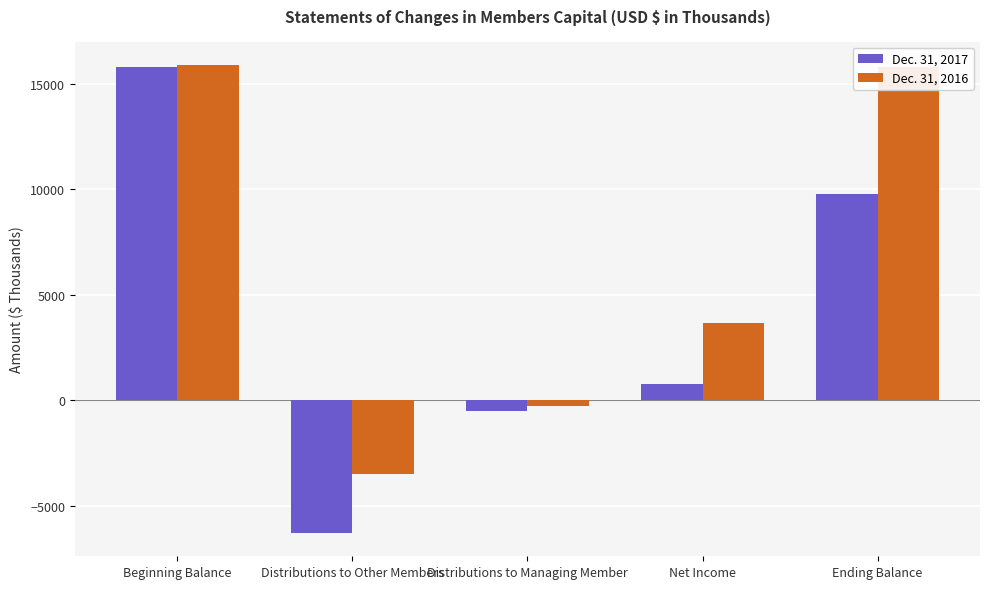

What is the value of the Dec. 31, 2016 bar at the 4th from the left?

3668